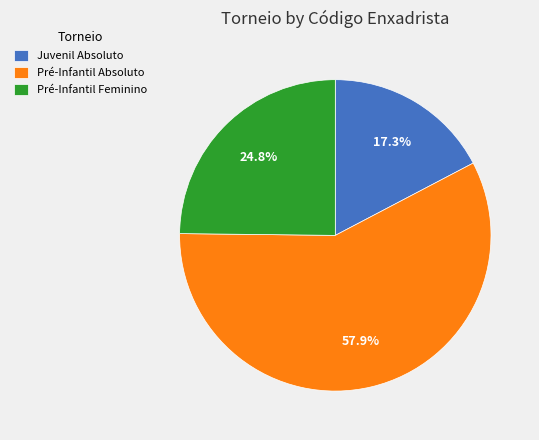

To the nearest percent, what is the difference between the largest and smallest slice percentages?

41%